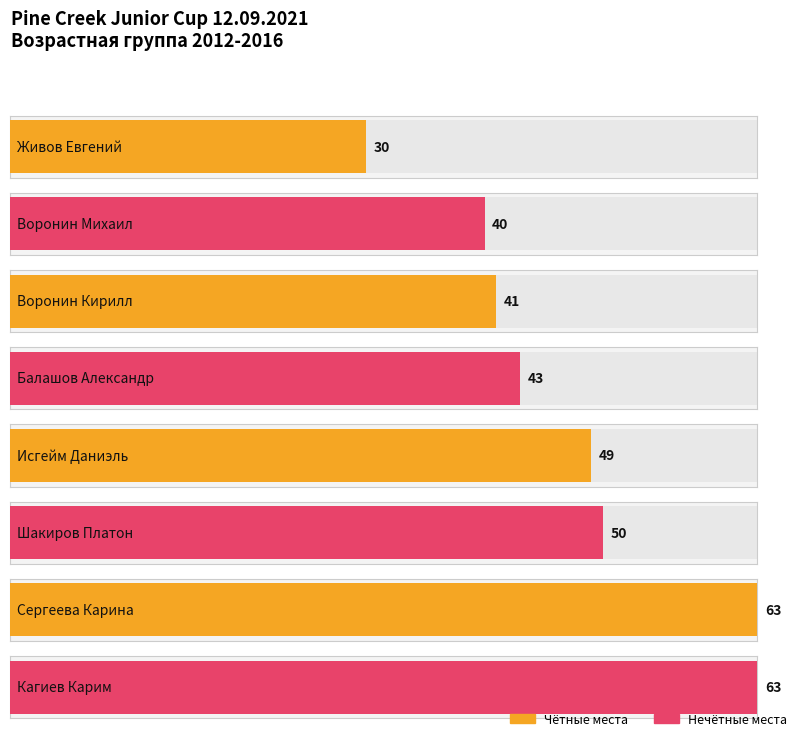

Reading left to right, list all the values displayed in this chart.

30	40	41	43	49	50	63	63